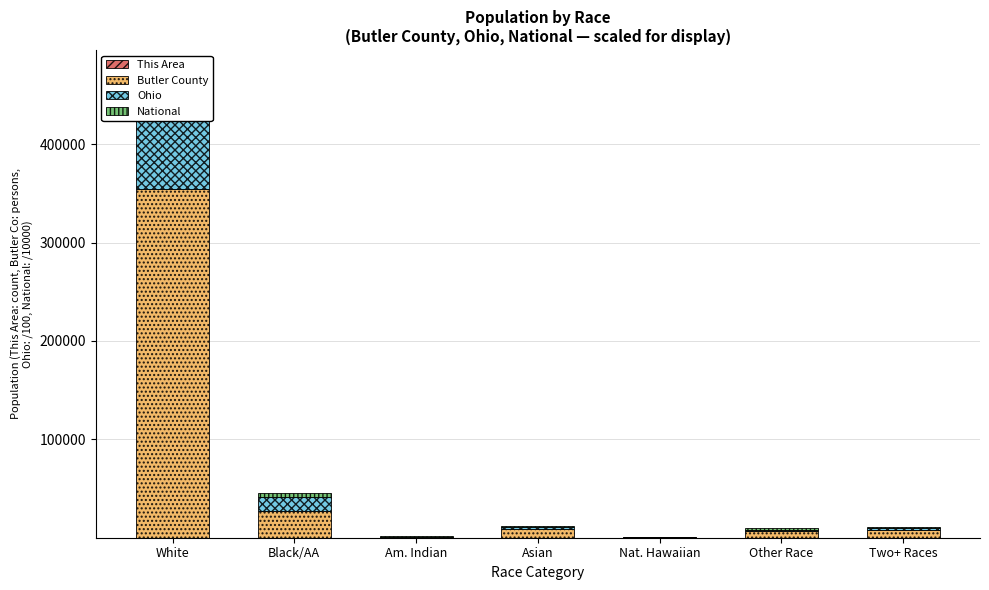

Reading right to left, what are all the values shown in this chart?

This Area: Two+ Races=48	Other Race=5	Nat. Hawaiian=1	Asian=6	Am. Indian=12	Black/AA=17	White=4
Butler County: Two+ Races=7867	Other Race=6755	Nat. Hawaiian=288	Asian=8811	Am. Indian=770	Black/AA=26972	White=354316
Ohio: Two+ Races=2377	Other Race=1300	Nat. Hawaiian=40	Asian=1922	Am. Indian=252	Black/AA=14076	White=95394
National: Two+ Races=900	Other Race=1910	Nat. Hawaiian=54	Asian=1467	Am. Indian=293	Black/AA=3892	White=22355